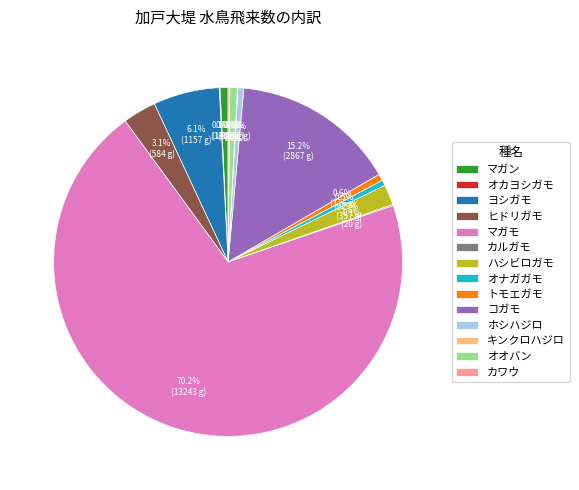

To the nearest percent, what percentage of the pie is ヒドリガモ?

3%